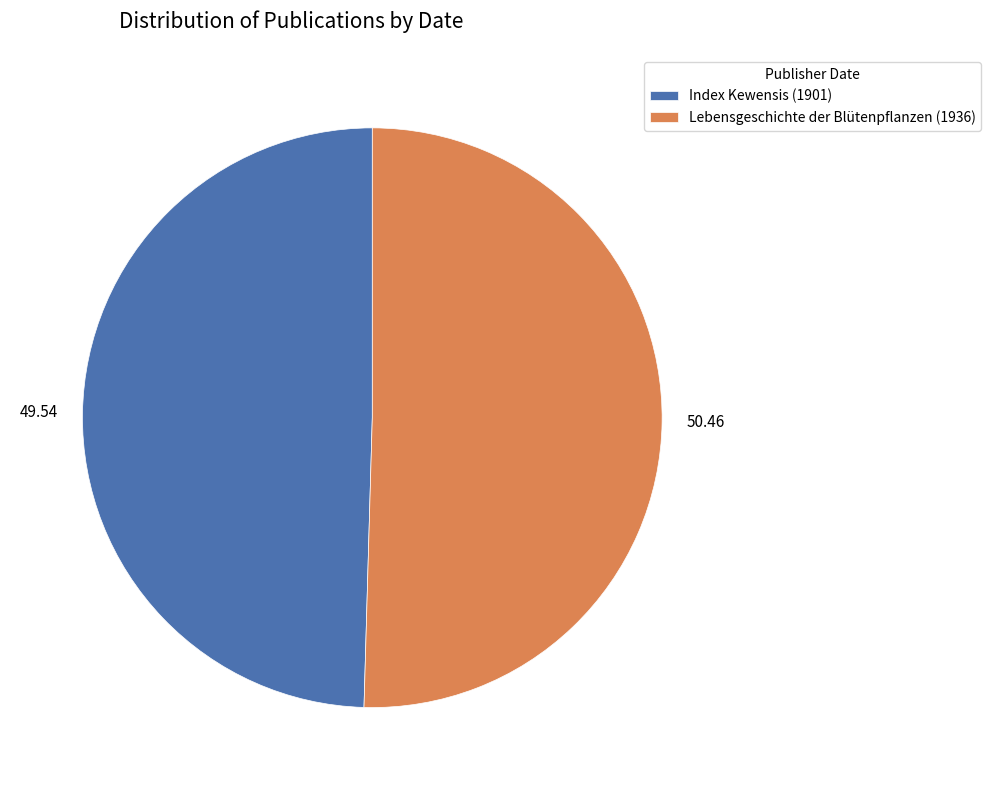

Is there any slice that represents more than half of the pie?

Yes